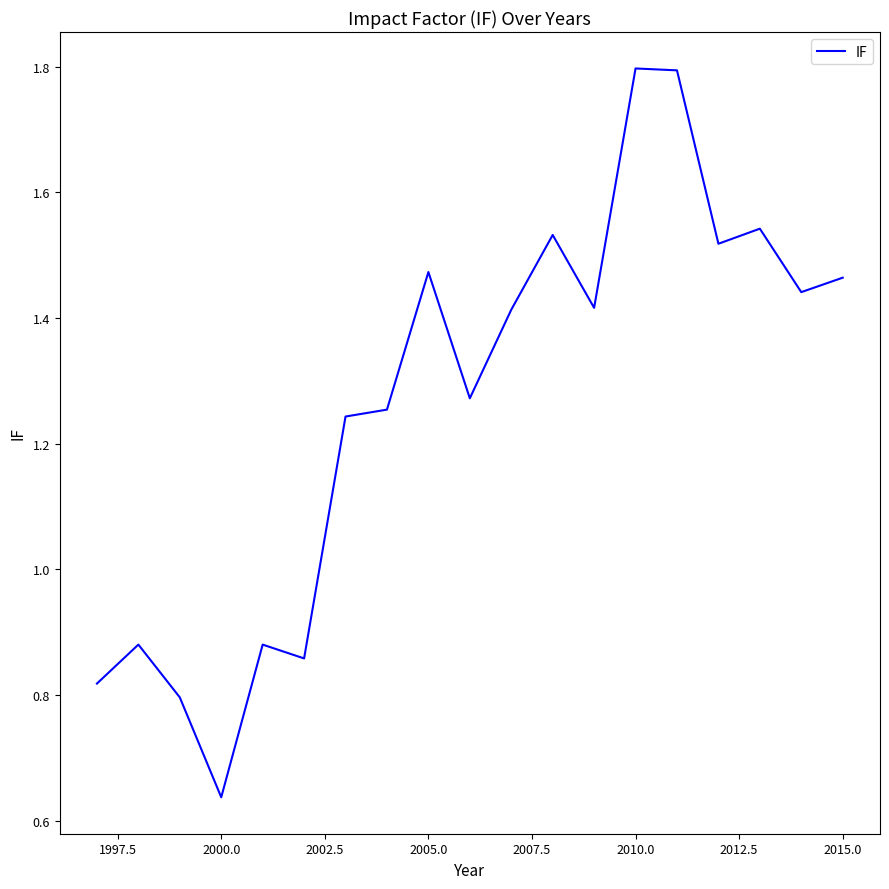

What is the maximum value shown in the chart?

1.8